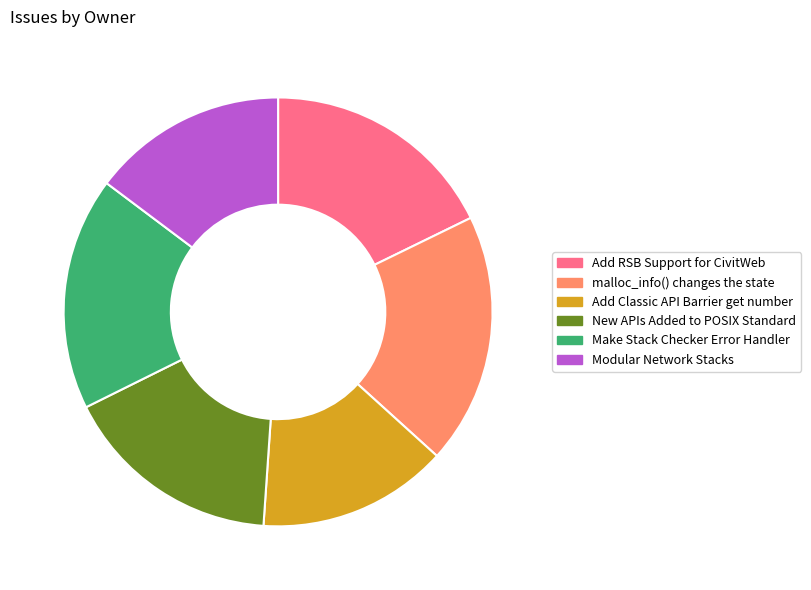

Does Add RSB Support for CivitWeb represent more than half of the total?

No